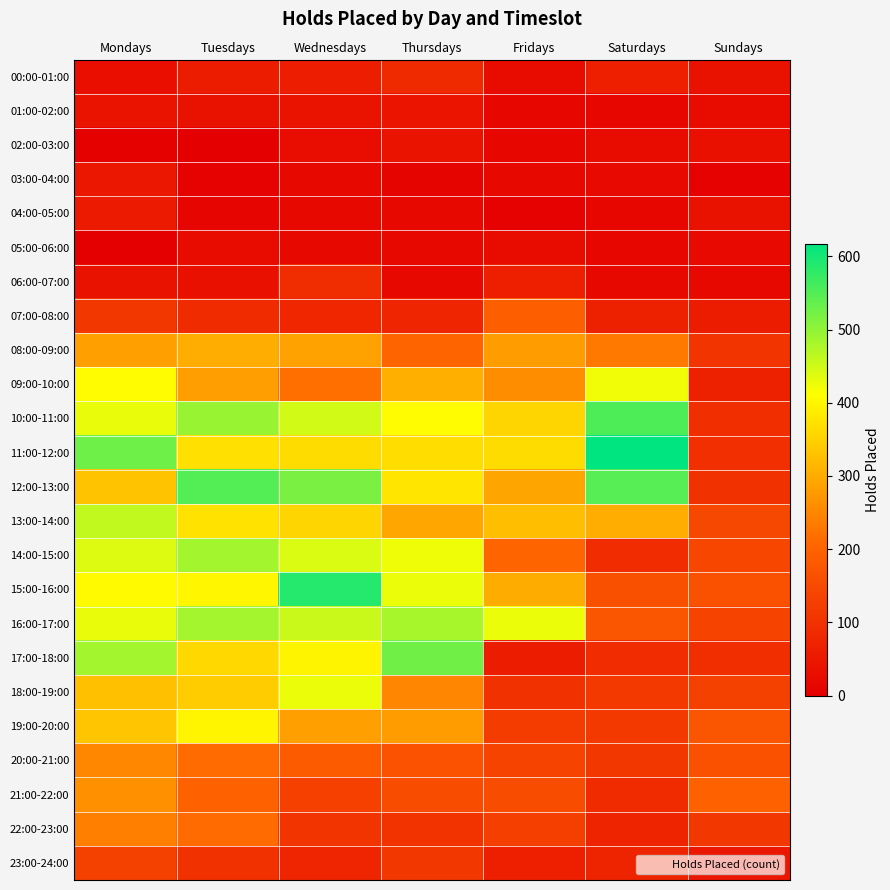

Reading left to right, transcribe all the data shown in this chart.

00:00-01:00: Mondays=31	Tuesdays=58	Wednesdays=60	Thursdays=86	Fridays=23	Saturdays=65	Sundays=37
01:00-02:00: Mondays=39	Tuesdays=35	Wednesdays=40	Thursdays=43	Fridays=15	Saturdays=16	Sundays=24
02:00-03:00: Mondays=3	Tuesdays=2	Wednesdays=28	Thursdays=40	Fridays=15	Saturdays=26	Sundays=33
03:00-04:00: Mondays=47	Tuesdays=7	Wednesdays=18	Thursdays=9	Fridays=20	Saturdays=21	Sundays=5
04:00-05:00: Mondays=56	Tuesdays=13	Wednesdays=18	Thursdays=19	Fridays=6	Saturdays=15	Sundays=36
05:00-06:00: Mondays=0	Tuesdays=24	Wednesdays=20	Thursdays=17	Fridays=24	Saturdays=16	Sundays=22
06:00-07:00: Mondays=37	Tuesdays=33	Wednesdays=92	Thursdays=17	Fridays=64	Saturdays=20	Sundays=20
07:00-08:00: Mondays=113	Tuesdays=89	Wednesdays=78	Thursdays=76	Fridays=193	Saturdays=68	Sundays=57
08:00-09:00: Mondays=282	Tuesdays=303	Wednesdays=287	Thursdays=202	Fridays=279	Saturdays=232	Sundays=106
09:00-10:00: Mondays=407	Tuesdays=281	Wednesdays=219	Thursdays=304	Fridays=259	Saturdays=422	Sundays=68
10:00-11:00: Mondays=429	Tuesdays=493	Wednesdays=448	Thursdays=407	Fridays=355	Saturdays=554	Sundays=93
11:00-12:00: Mondays=527	Tuesdays=371	Wednesdays=364	Thursdays=366	Fridays=365	Saturdays=617	Sundays=97
12:00-13:00: Mondays=331	Tuesdays=549	Wednesdays=517	Thursdays=376	Fridays=291	Saturdays=546	Sundays=101
13:00-14:00: Mondays=461	Tuesdays=373	Wednesdays=355	Thursdays=294	Fridays=325	Saturdays=302	Sundays=146
14:00-15:00: Mondays=438	Tuesdays=485	Wednesdays=440	Thursdays=424	Fridays=203	Saturdays=90	Sundays=141
15:00-16:00: Mondays=406	Tuesdays=400	Wednesdays=586	Thursdays=427	Fridays=301	Saturdays=162	Sundays=165
16:00-17:00: Mondays=428	Tuesdays=484	Wednesdays=455	Thursdays=481	Fridays=427	Saturdays=172	Sundays=135
17:00-18:00: Mondays=485	Tuesdays=360	Wednesdays=397	Thursdays=526	Fridays=57	Saturdays=90	Sundays=93
18:00-19:00: Mondays=327	Tuesdays=343	Wednesdays=426	Thursdays=249	Fridays=101	Saturdays=115	Sundays=133
19:00-20:00: Mondays=334	Tuesdays=398	Wednesdays=284	Thursdays=280	Fridays=122	Saturdays=115	Sundays=173
20:00-21:00: Mondays=251	Tuesdays=213	Wednesdays=185	Thursdays=166	Fridays=135	Saturdays=111	Sundays=165
21:00-22:00: Mondays=263	Tuesdays=197	Wednesdays=130	Thursdays=155	Fridays=155	Saturdays=88	Sundays=200
22:00-23:00: Mondays=241	Tuesdays=214	Wednesdays=105	Thursdays=104	Fridays=128	Saturdays=74	Sundays=111
23:00-24:00: Mondays=132	Tuesdays=100	Wednesdays=77	Thursdays=112	Fridays=65	Saturdays=73	Sundays=48